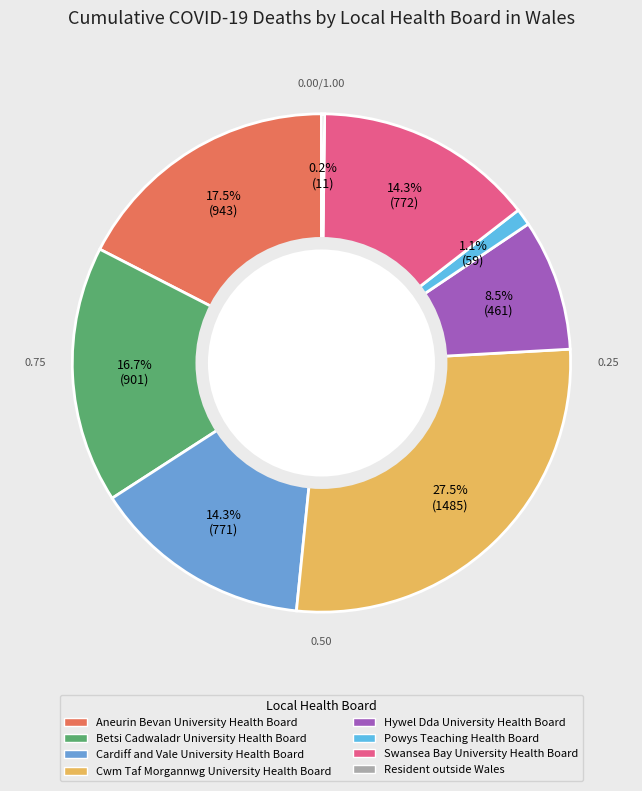

To the nearest percent, what is the difference between the largest and smallest slice percentages?

27%